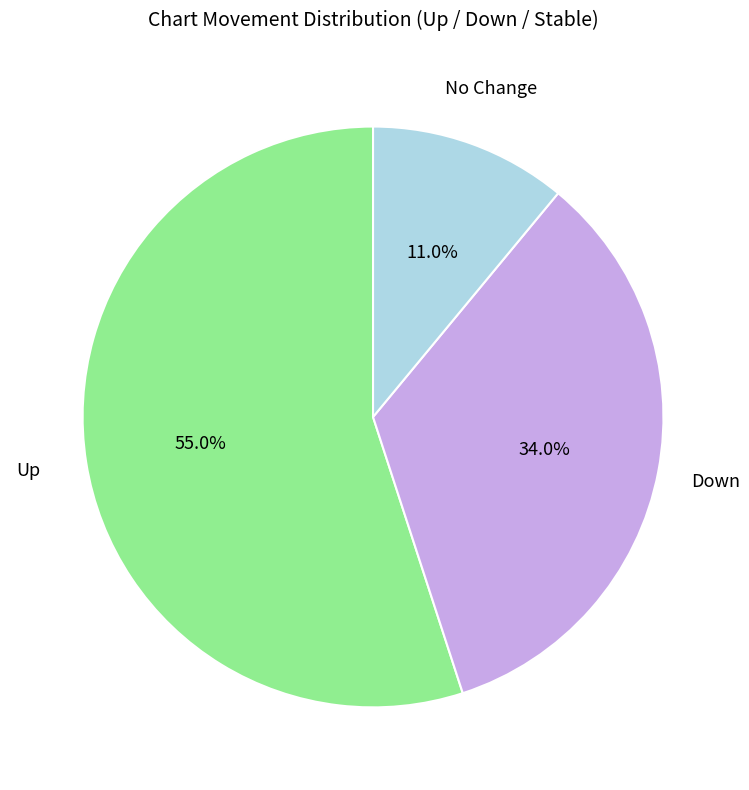

Is there any slice that represents more than half of the pie?

Yes